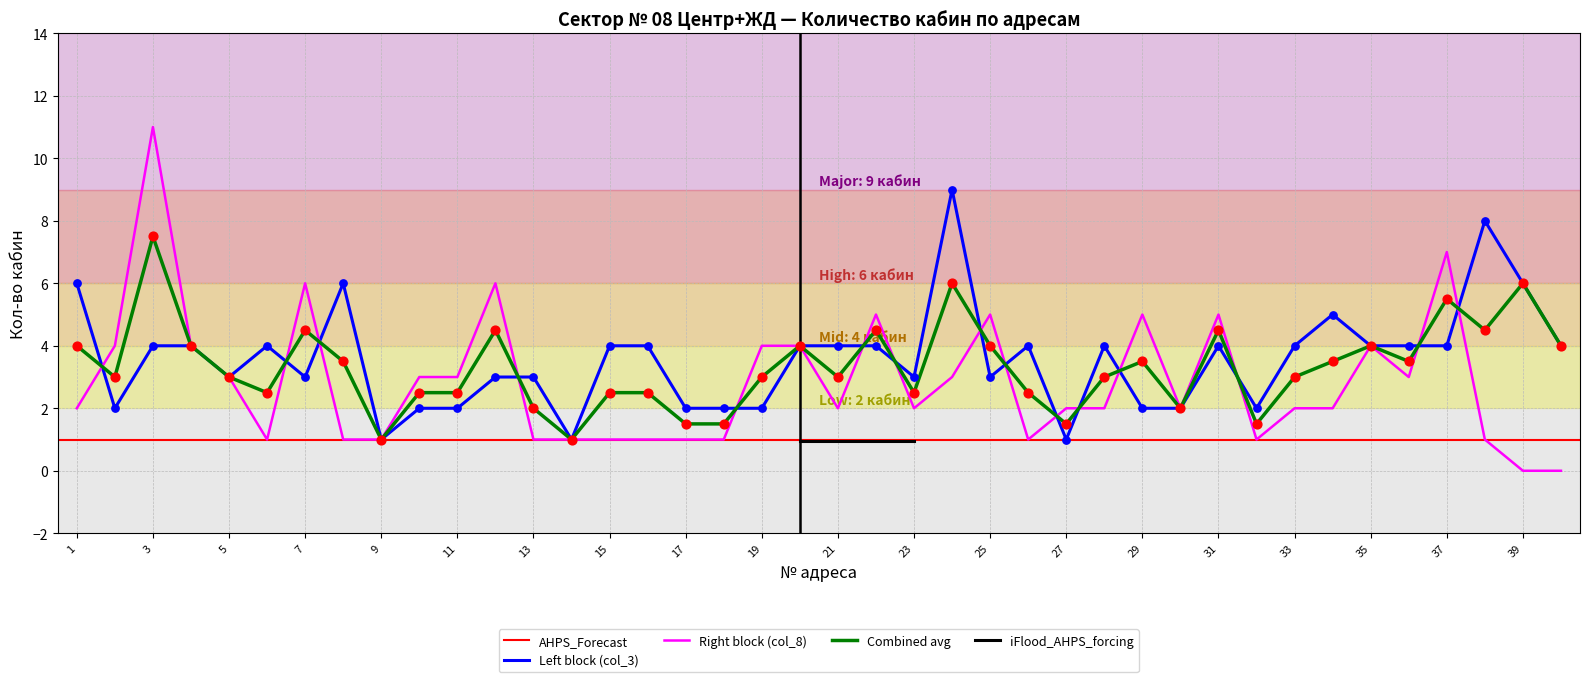

What is the total value across all series at 6?

7.5